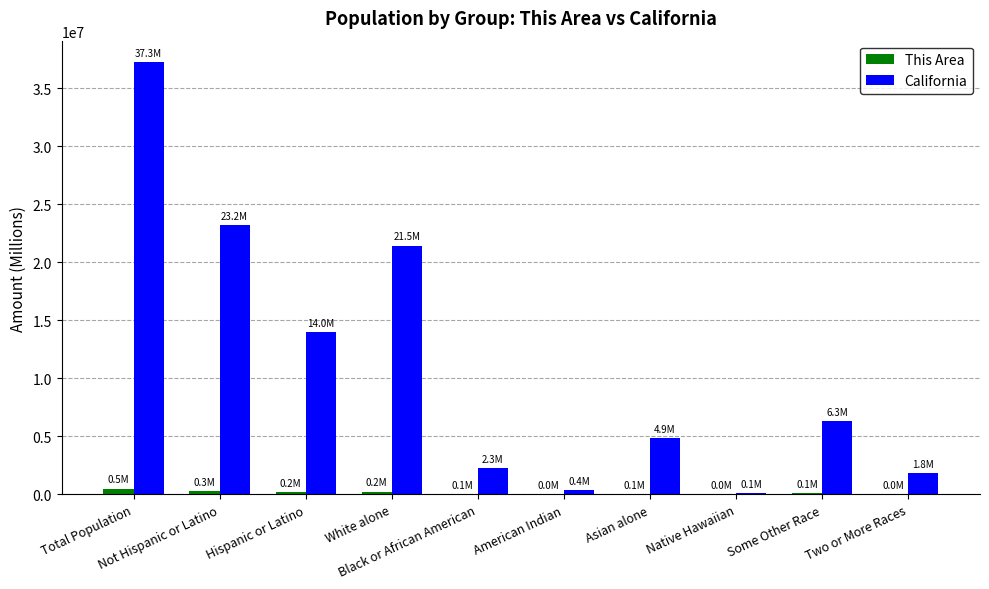

How many series are shown in this chart?

2